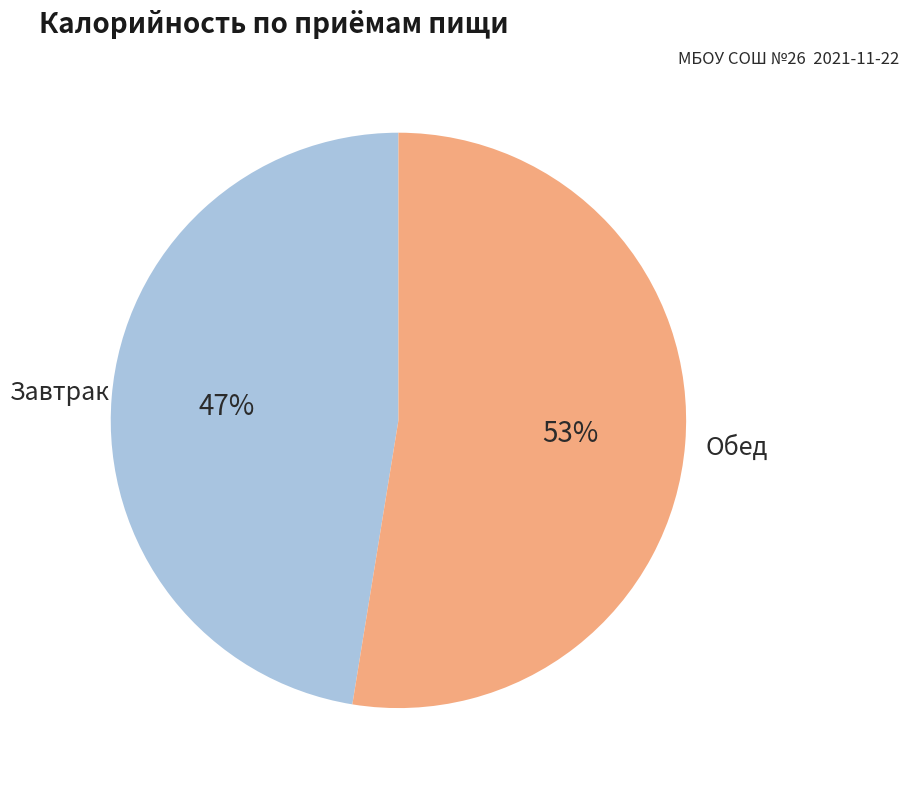

Is there a majority slice in this chart?

Yes